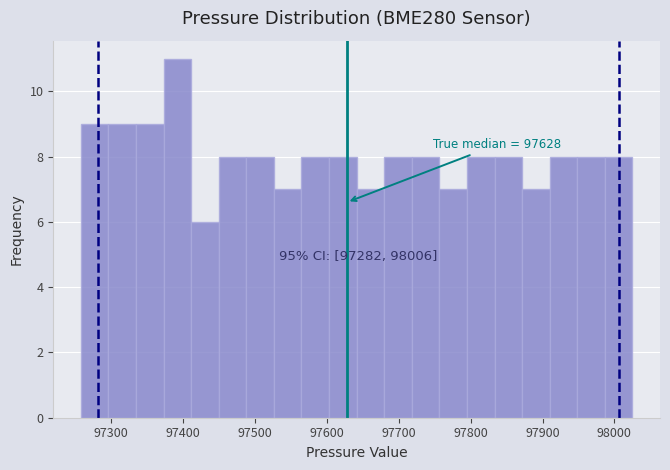

Around what value on the x-axis is the tallest bar? Give the approximate position of its centre, as read against the axis.

97390